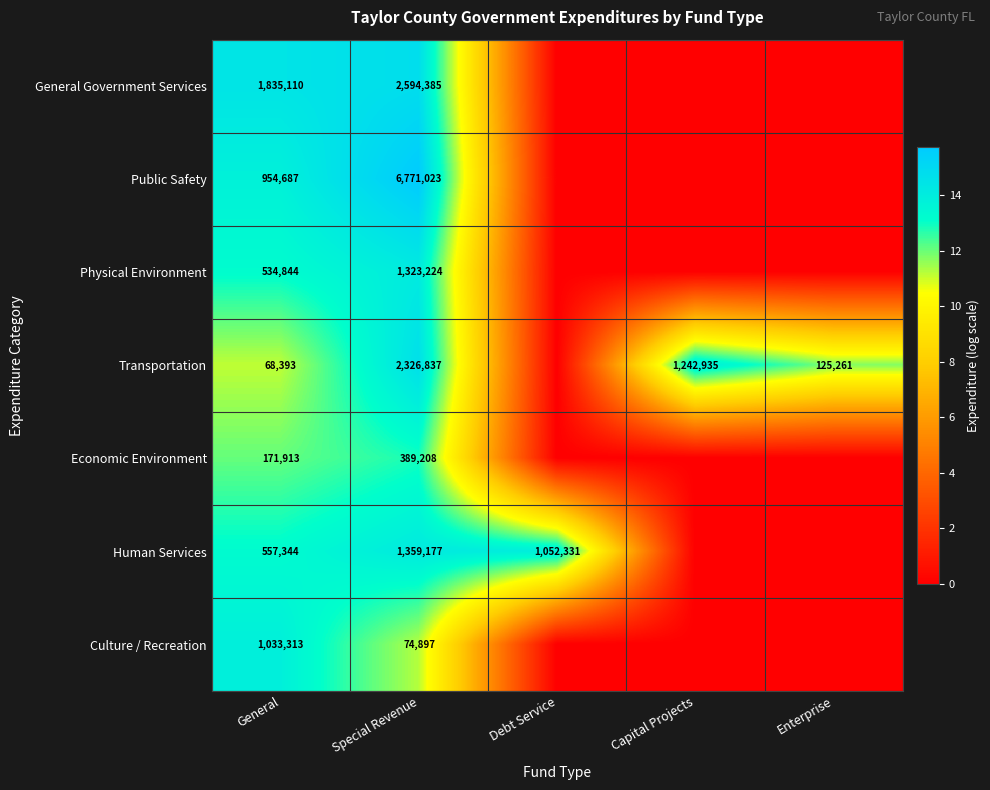

What is the sum of the Human Services values at General and Debt Service?

1609675